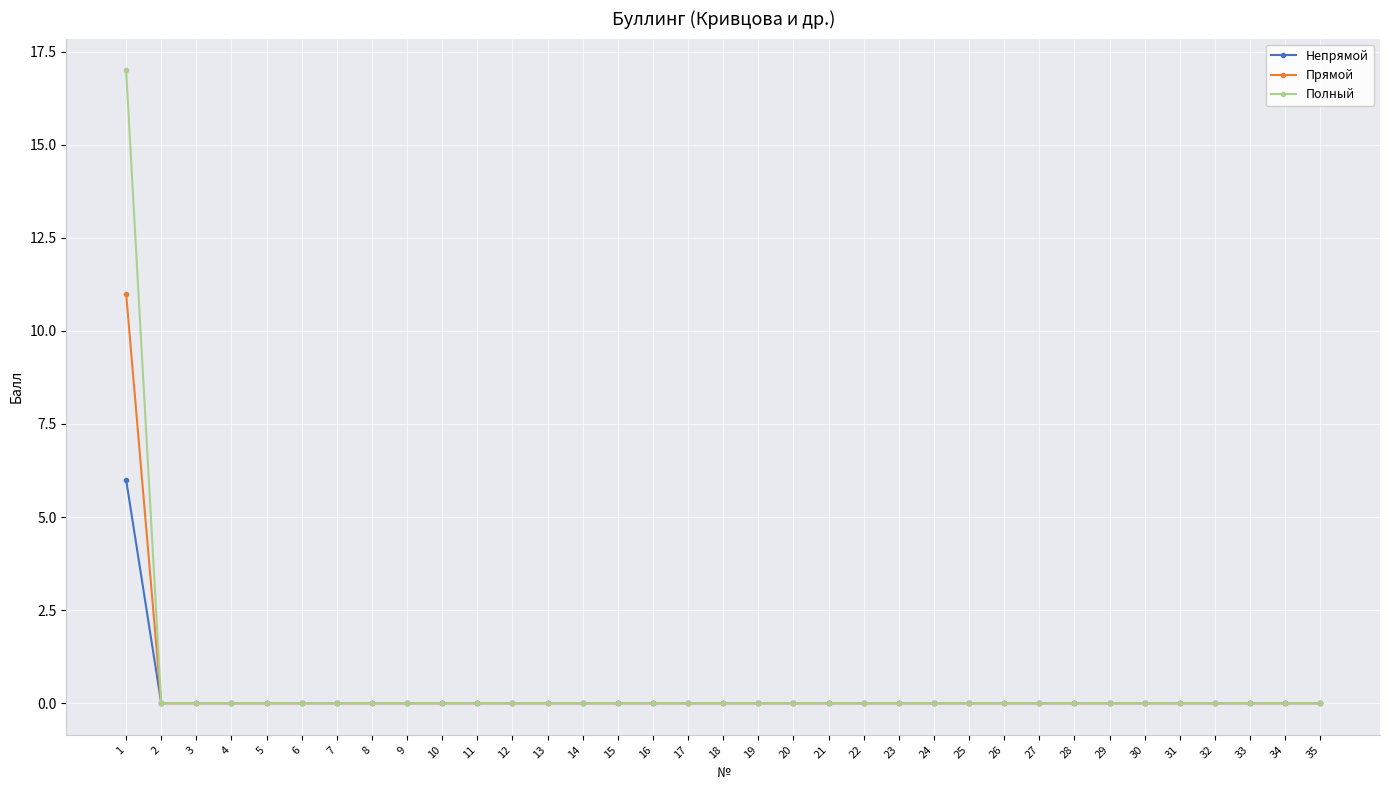

Is this an area chart (filled region under the line)?

No